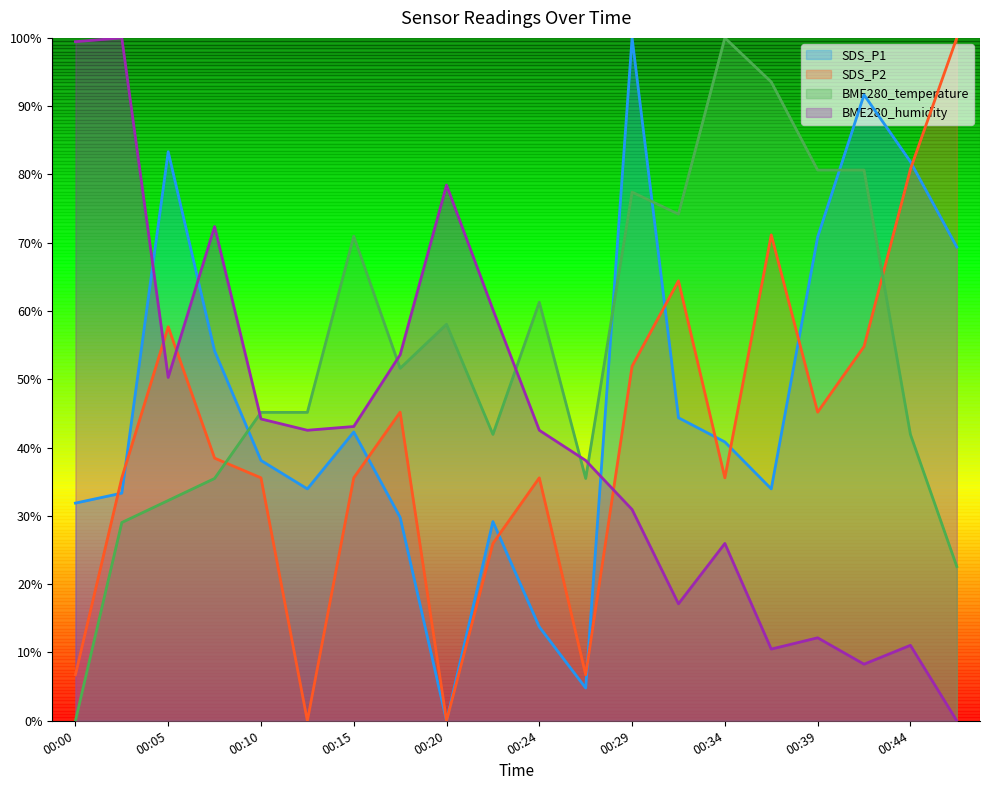

What is the difference between the BME280_temperature values at 00:24 and 00:05?

29.0